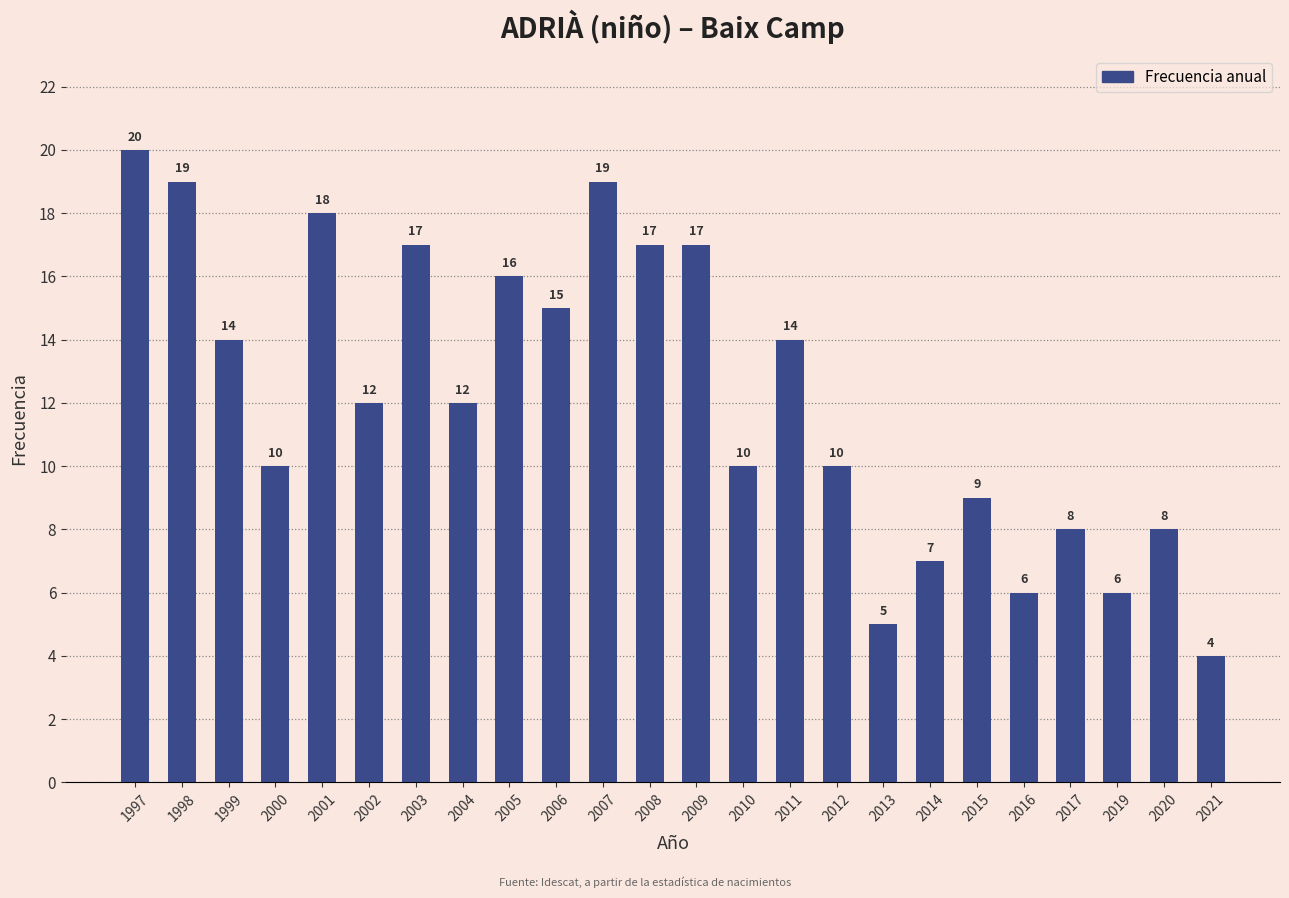

True or false: the data shows 18 at 2001.

True